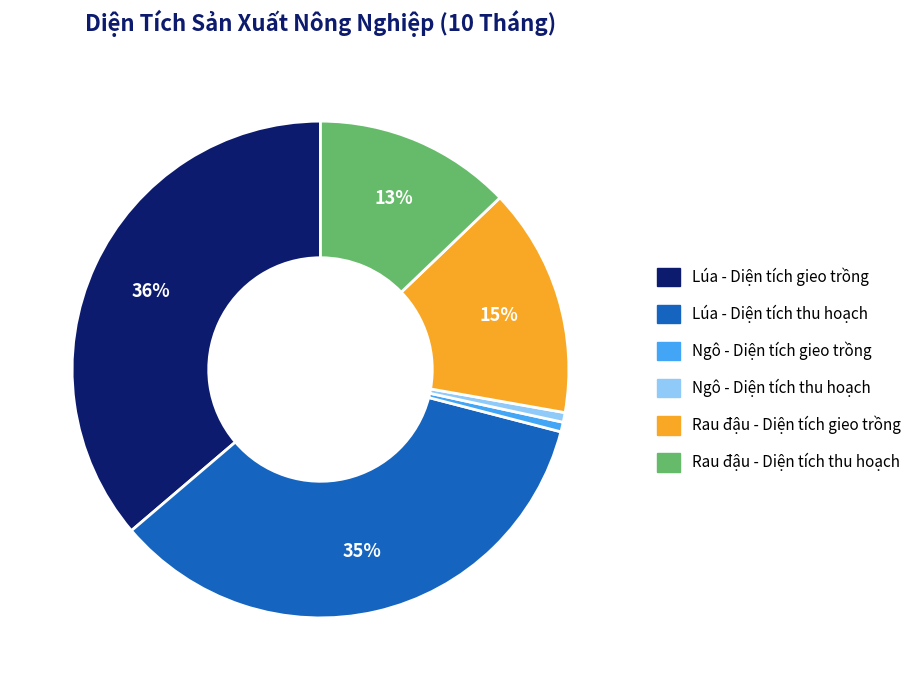

To the nearest percent, what is the combined percentage of Lúa - Diện tích thu hoạch and Rau đậu - Diện tích thu hoạch?

48%